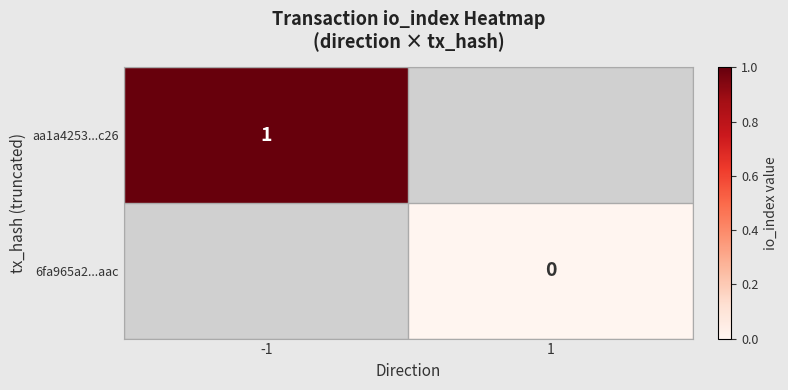

What is the lowest value of the aa1a4253...c26 series?

1.0